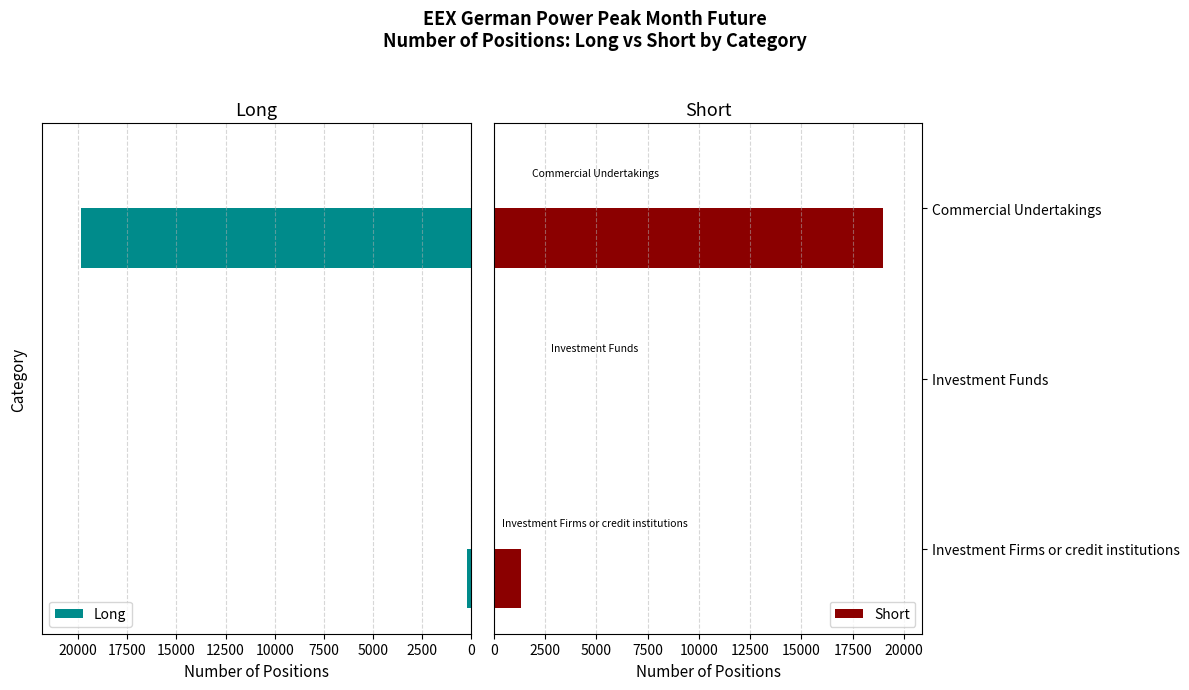

What is the greatest value displayed?

19850